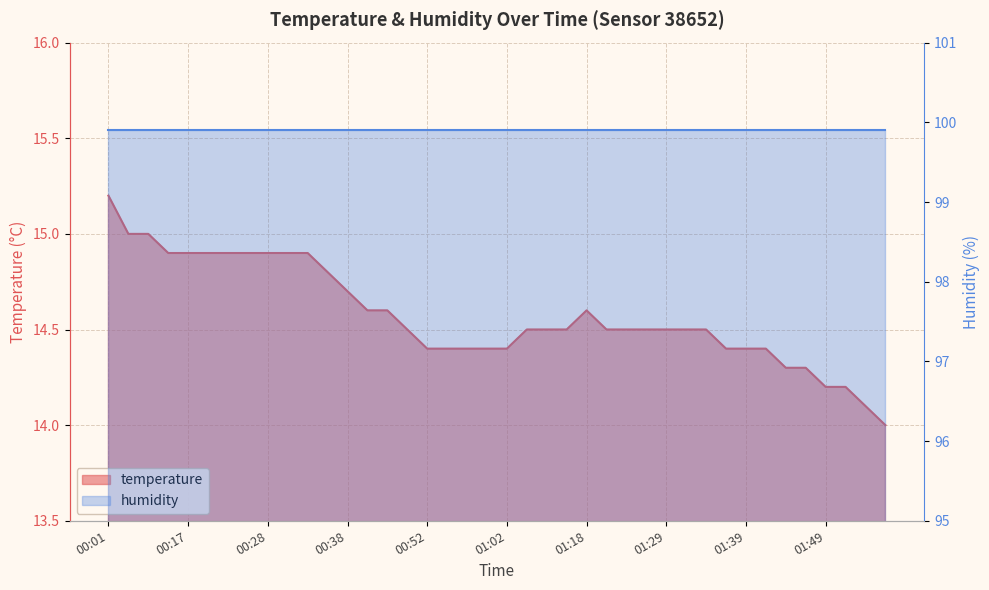

What is the label of the 4th point from the left?

00:15